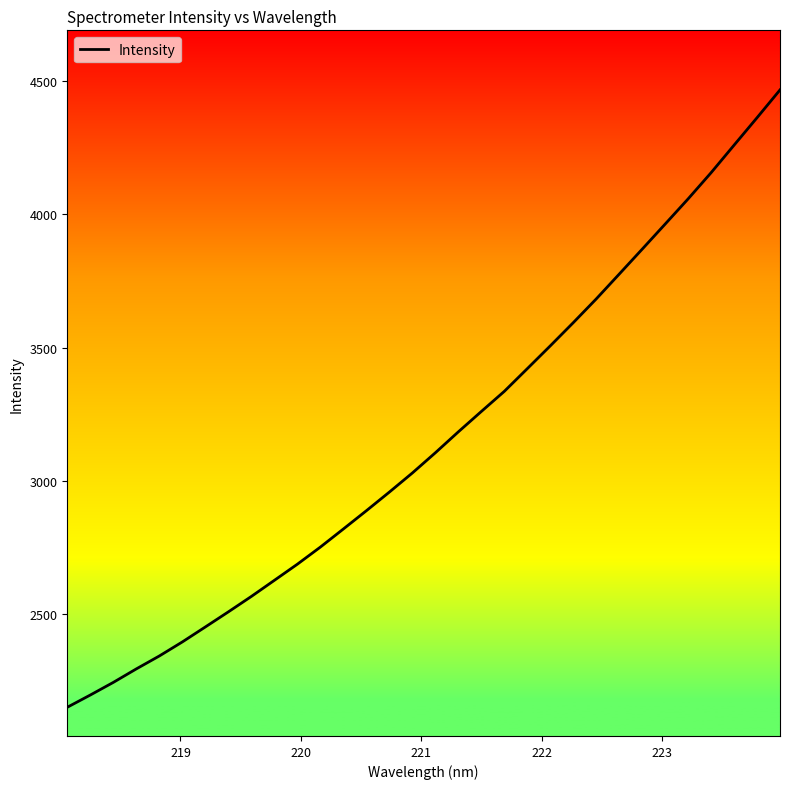

What is the average value?

3154.2